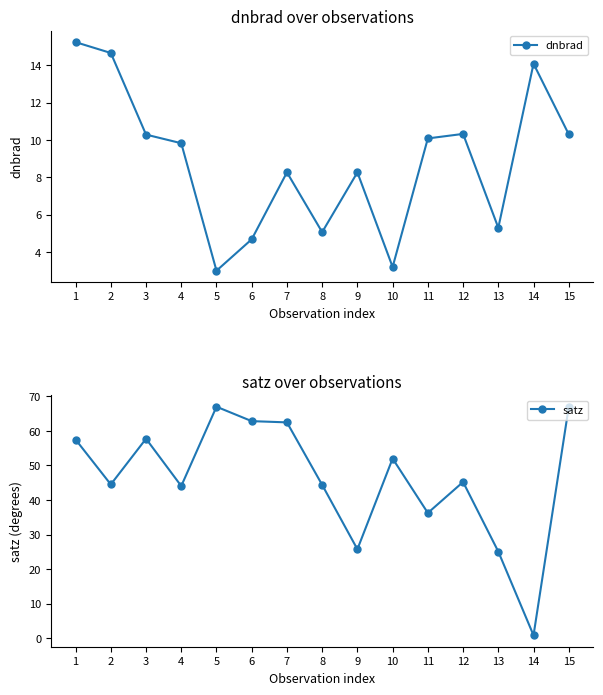

Is it true that dnbrad equals 4.9 at 1?

False